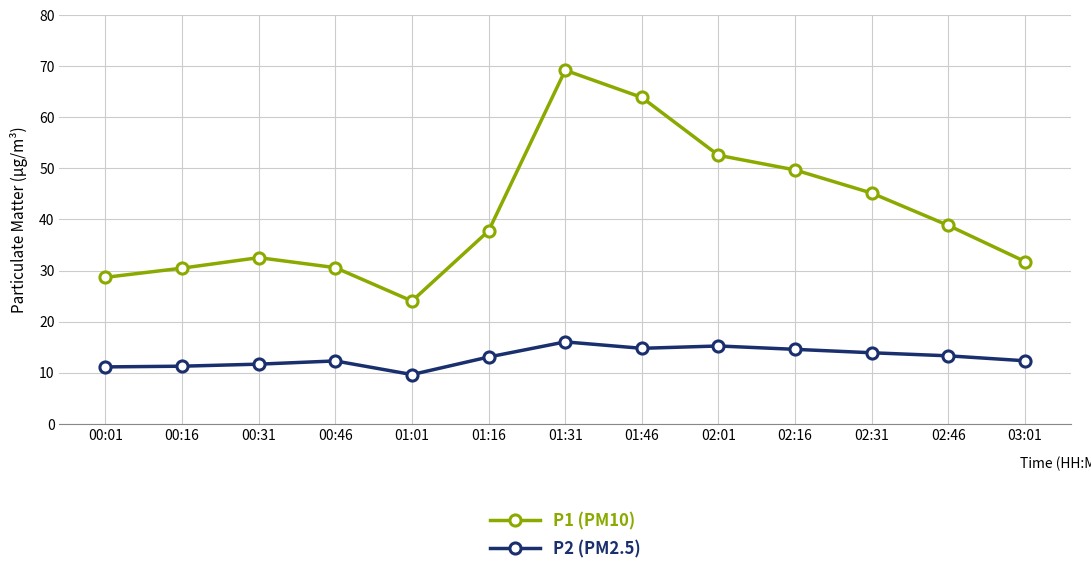

Rank the series by their average value, from highest to lowest.

P1 (PM10), P2 (PM2.5)